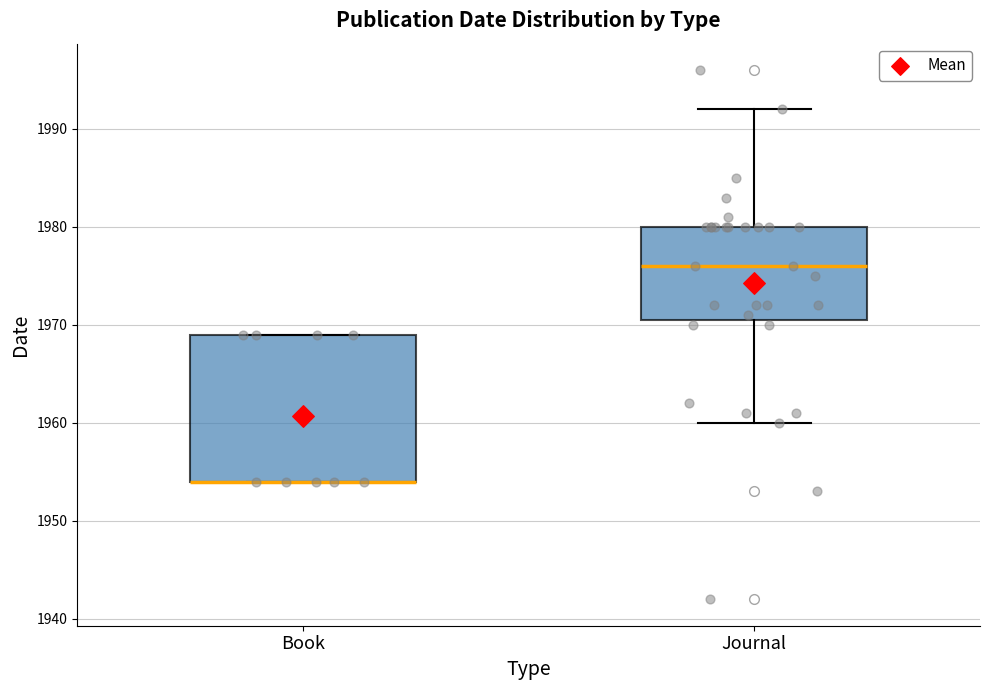

Reading left to right, read every box against the y-axis: the position of its median line, the range the box covers, and the ends of its whiskers. The values are not printed on the chart, so give them approximately, as read against the axis.

Book: median 1954 (drawn on the box's lower edge), box 1954 to 1969, whiskers 1954 to 1969
Journal: median 1976, box 1971 to 1980, whiskers 1960 to 1992